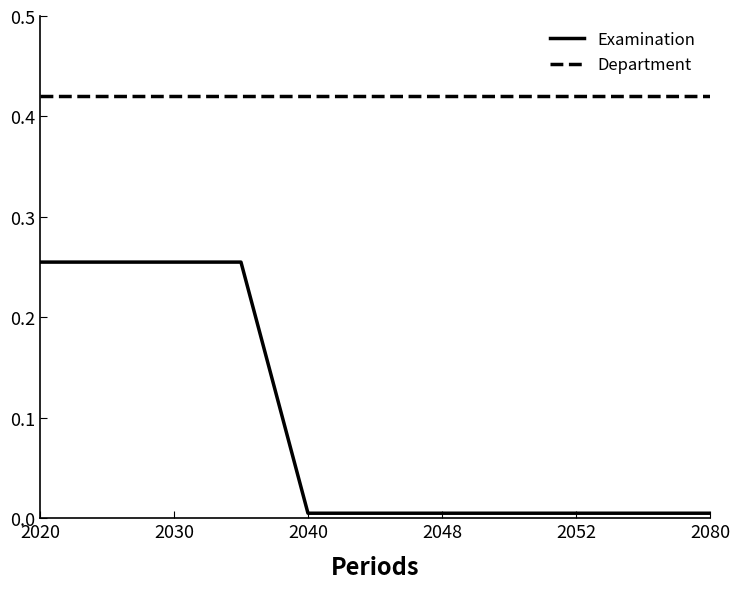

What is the sum of all Department values?

4.6